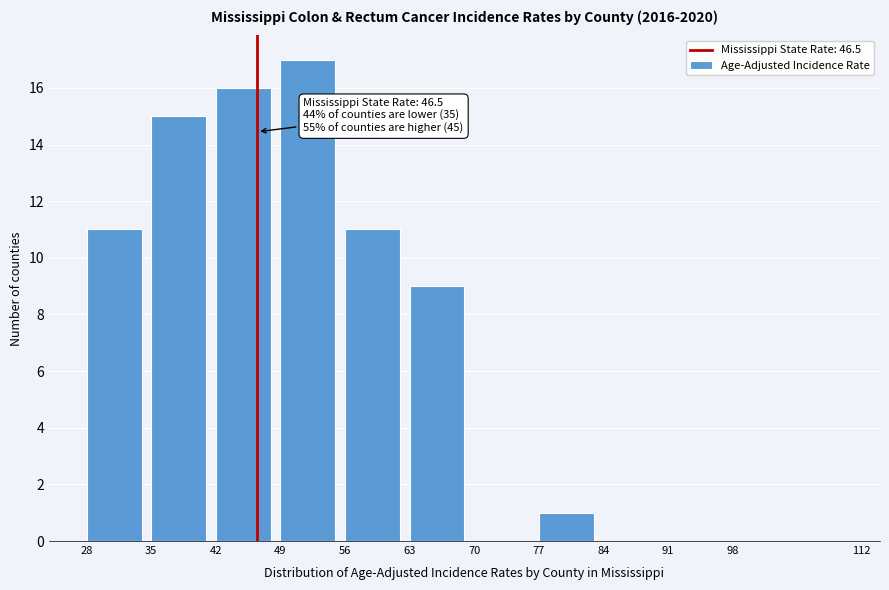

Over which range of the x-axis is the bar tallest?

49 to 56